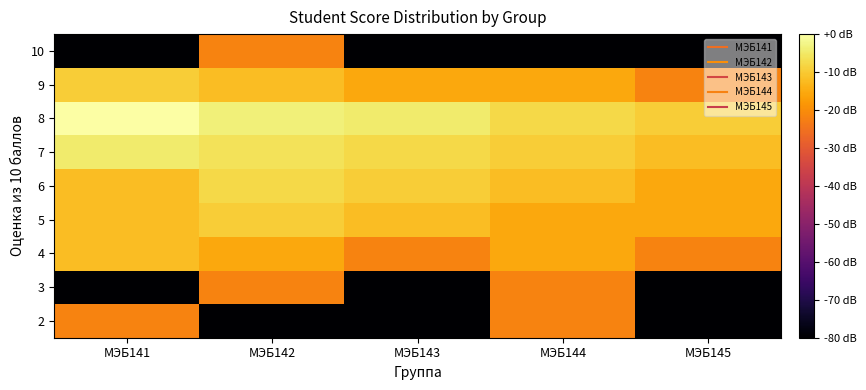

Reading right to left, extract all data points from this chart.

2: МЭБ145=-80.0	МЭБ144=-21.6	МЭБ143=-80.0	МЭБ142=-80.0	МЭБ141=-21.6
3: МЭБ145=-80.0	МЭБ144=-21.6	МЭБ143=-80.0	МЭБ142=-21.6	МЭБ141=-80.0
4: МЭБ145=-21.6	МЭБ144=-15.6	МЭБ143=-21.6	МЭБ142=-15.6	МЭБ141=-12.0
5: МЭБ145=-15.6	МЭБ144=-15.6	МЭБ143=-12.0	МЭБ142=-9.5	МЭБ141=-12.0
6: МЭБ145=-15.6	МЭБ144=-12.0	МЭБ143=-9.5	МЭБ142=-7.6	МЭБ141=-12.0
7: МЭБ145=-12.0	МЭБ144=-9.5	МЭБ143=-7.6	МЭБ142=-6.0	МЭБ141=-4.7
8: МЭБ145=-9.5	МЭБ144=-7.6	МЭБ143=-4.7	МЭБ142=-3.5	МЭБ141=0.0
9: МЭБ145=-21.6	МЭБ144=-15.6	МЭБ143=-15.6	МЭБ142=-12.0	МЭБ141=-9.5
10: МЭБ145=-80.0	МЭБ144=-80.0	МЭБ143=-80.0	МЭБ142=-21.6	МЭБ141=-80.0